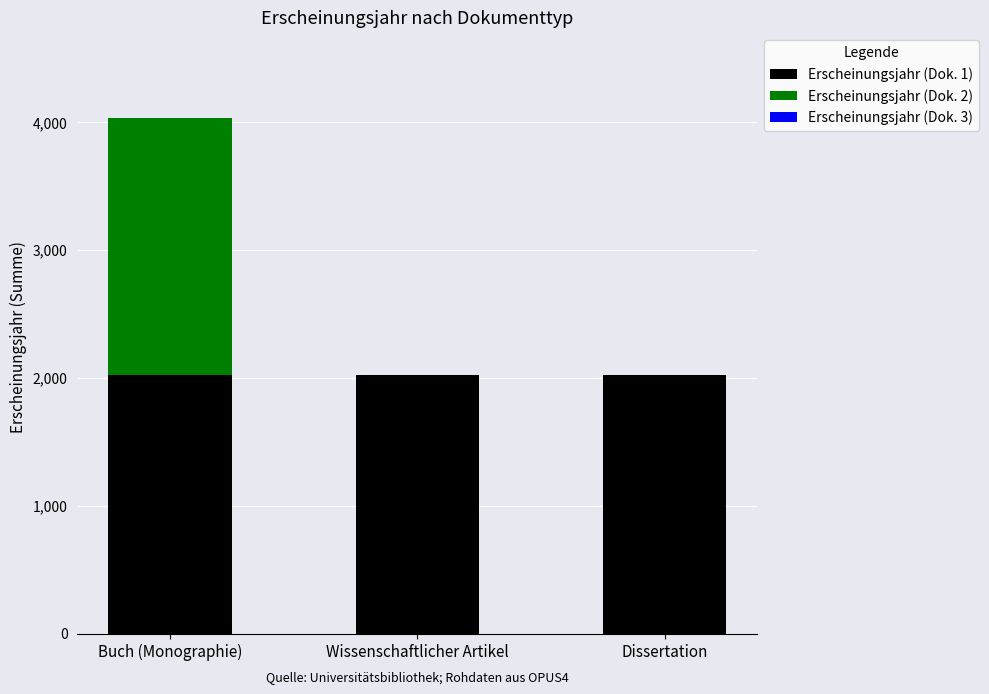

At which category is the sum across all series the highest?

Buch (Monographie)